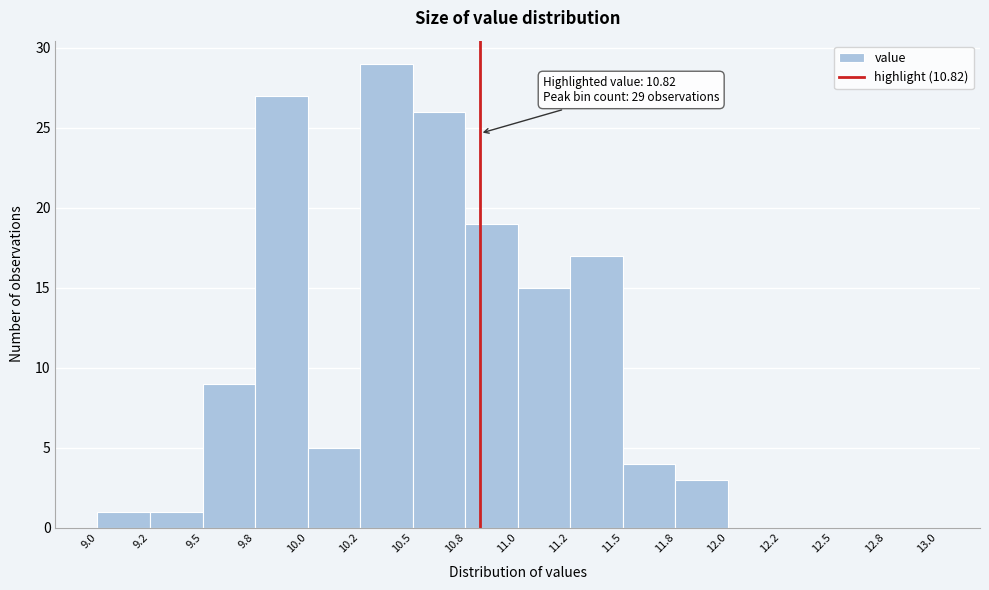

Reading right to left, what are all the values shown in this chart?

12.8=0	12.5=0	12.2=0	12.0=0	11.8=3	11.5=4	11.2=17	11.0=15	10.8=19	10.5=26	10.2=29	10.0=5	9.8=27	9.5=9	9.2=1	9.0=1